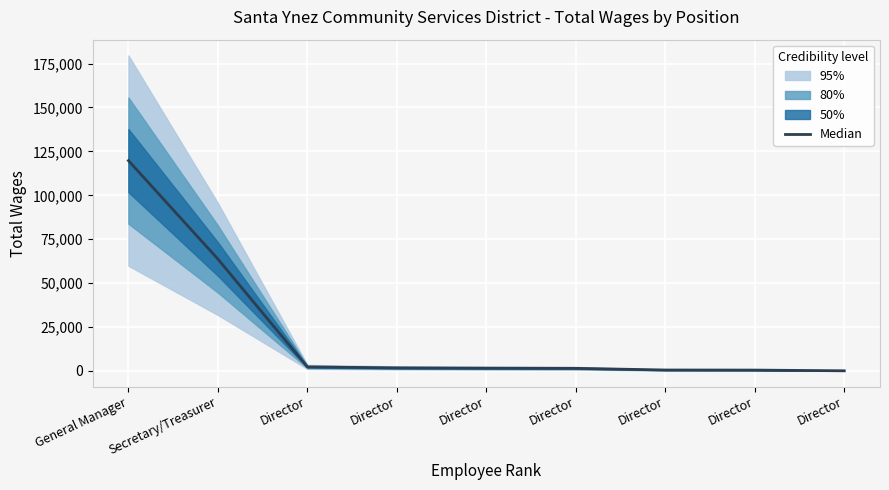

Is this an area chart (filled region under the line)?

No